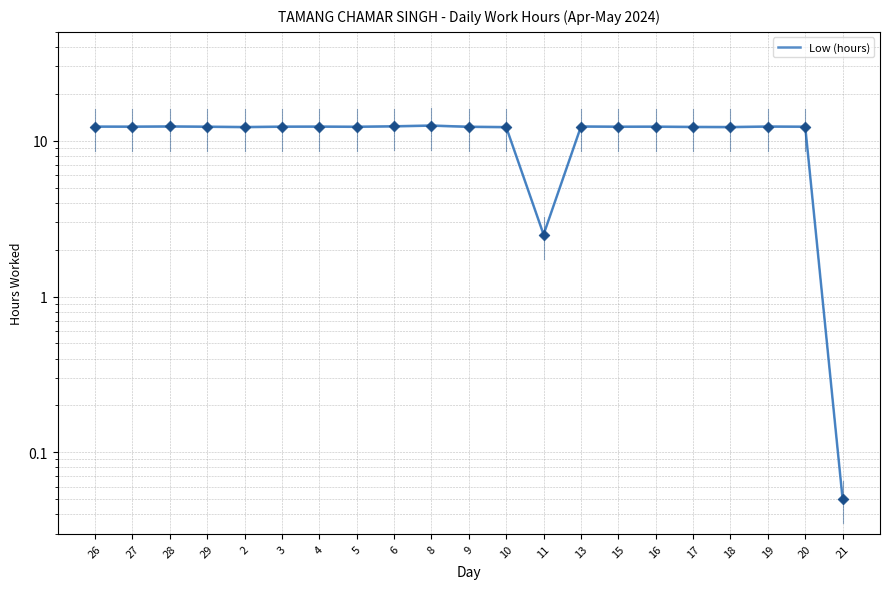

Which has a higher value, 20 or 4?

4